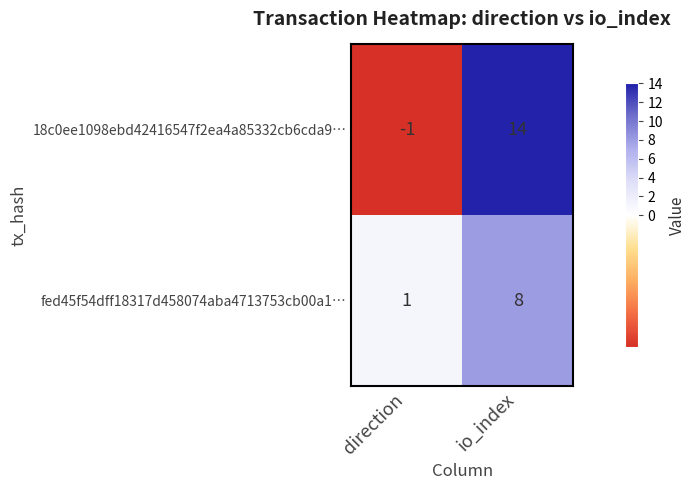

At which category does the chart reach its peak across all series?

io_index